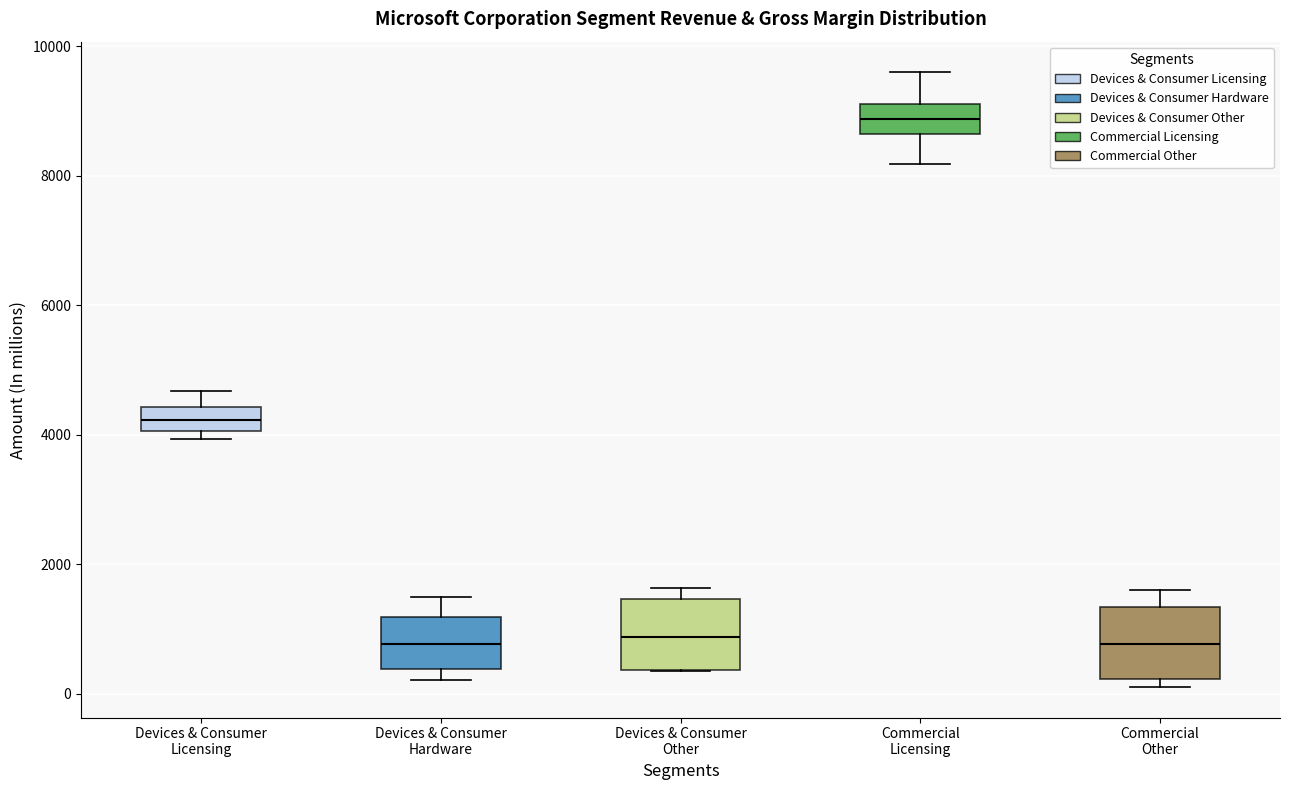

Where does the median line of the box for Devices & Consumer Other sit on the y-axis? The values are not printed on the chart, so give them approximately, as read against the axis.

800